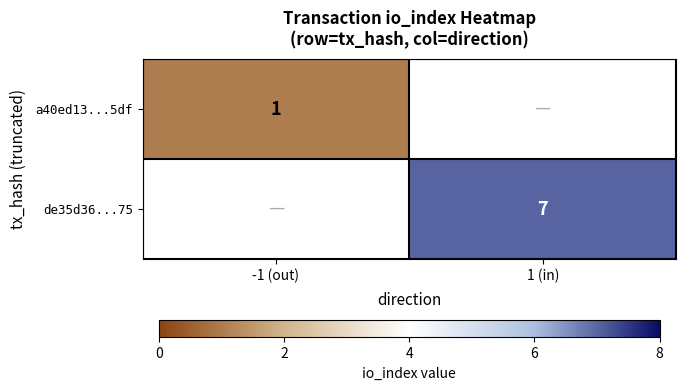

The value of a40ed13...5df at -1 (out) is 1. True or false?

True